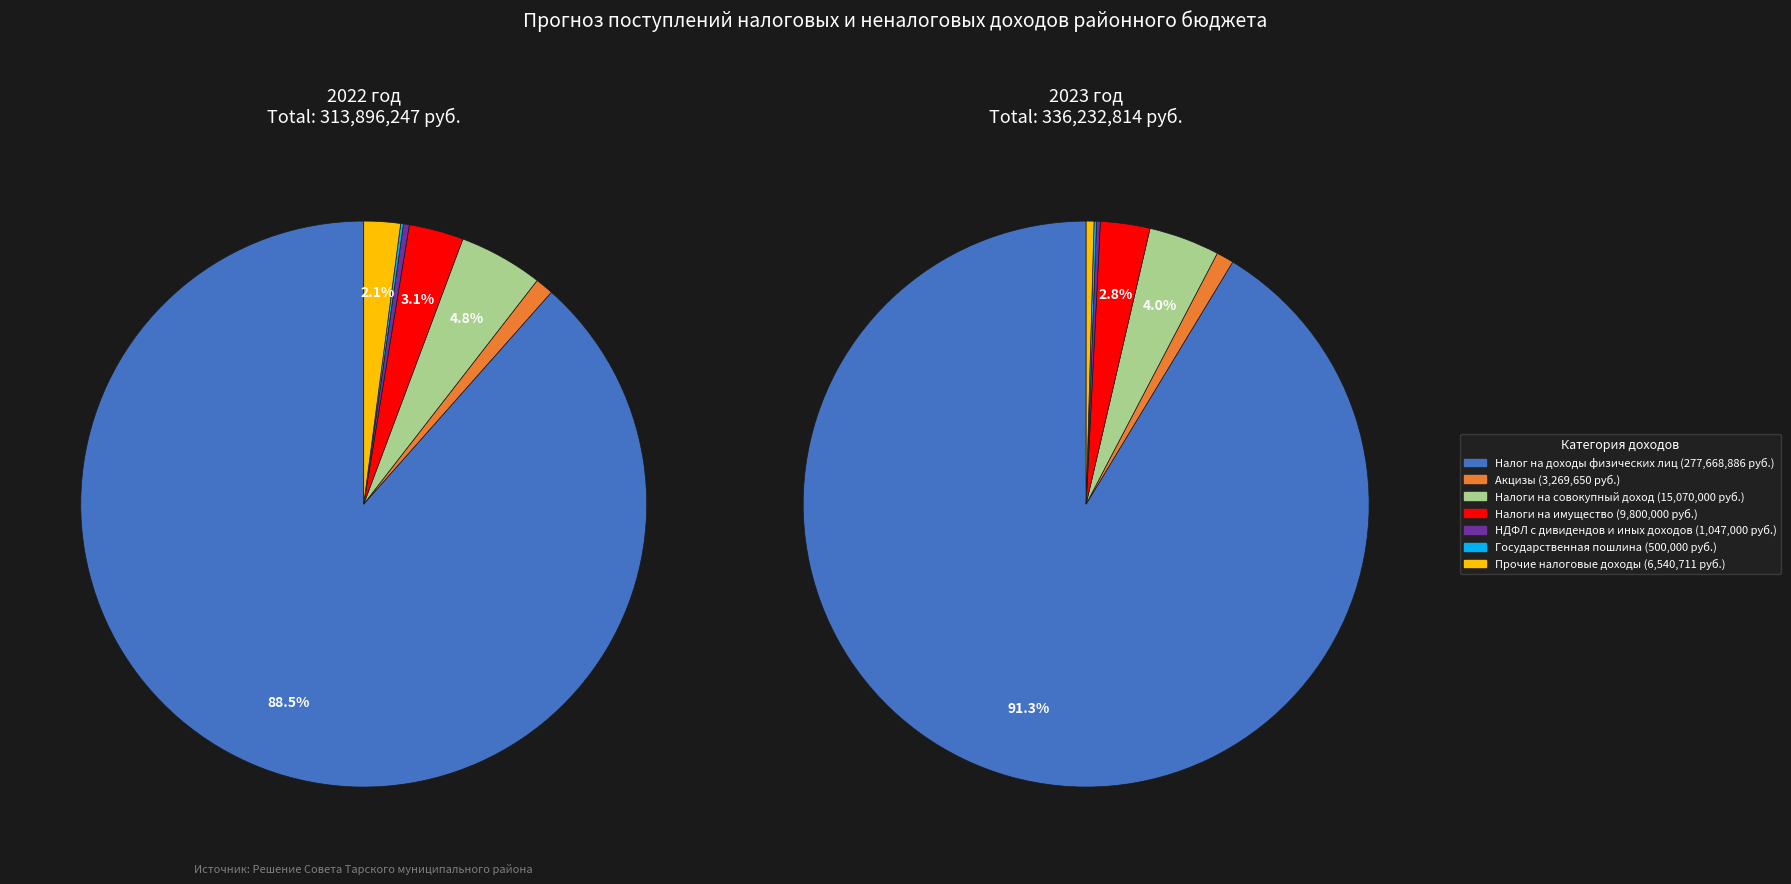

How many segments does this pie chart have?

7